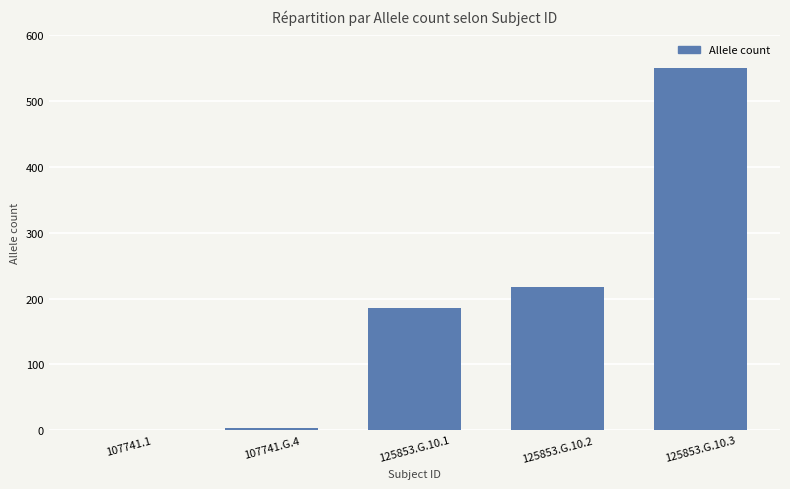

What is the sum of the values at 107741.1 and 125853.G.10.1?

187